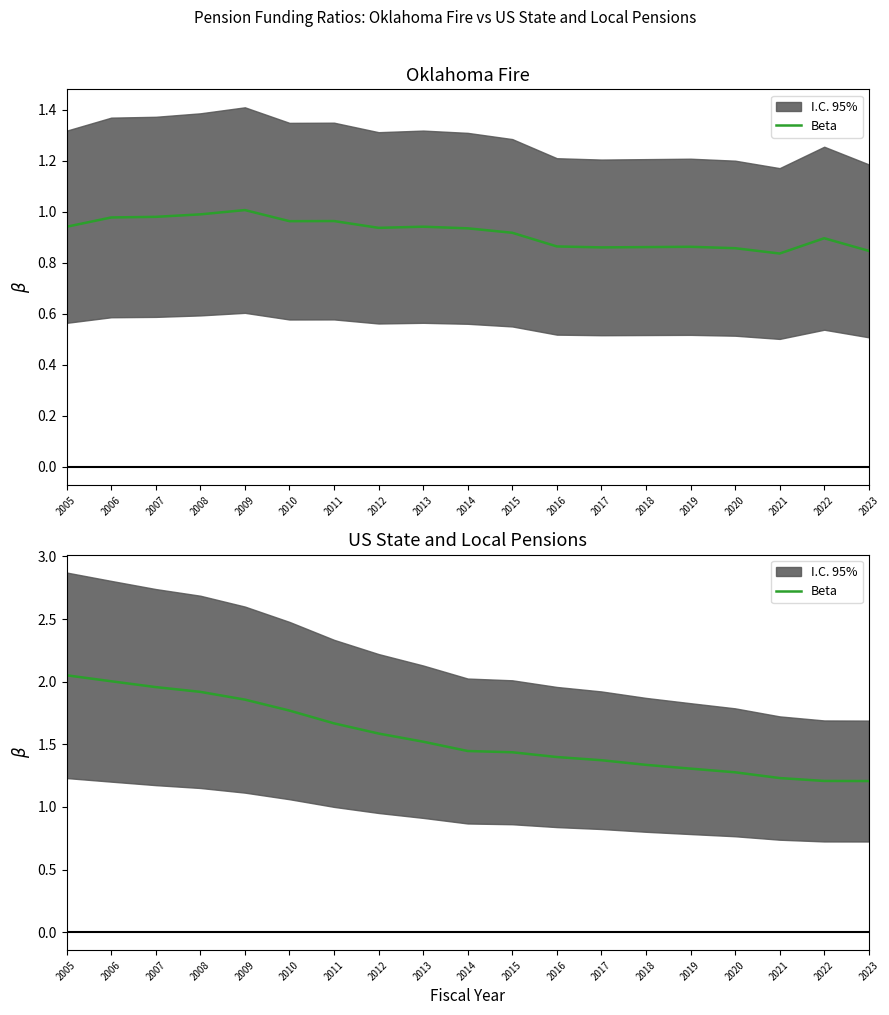

Rank the categories by value from highest to lowest.

2005, 2006, 2007, 2008, 2009, 2010, 2011, 2012, 2013, 2014, 2015, 2016, 2017, 2018, 2019, 2020, 2021, 2022, 2023